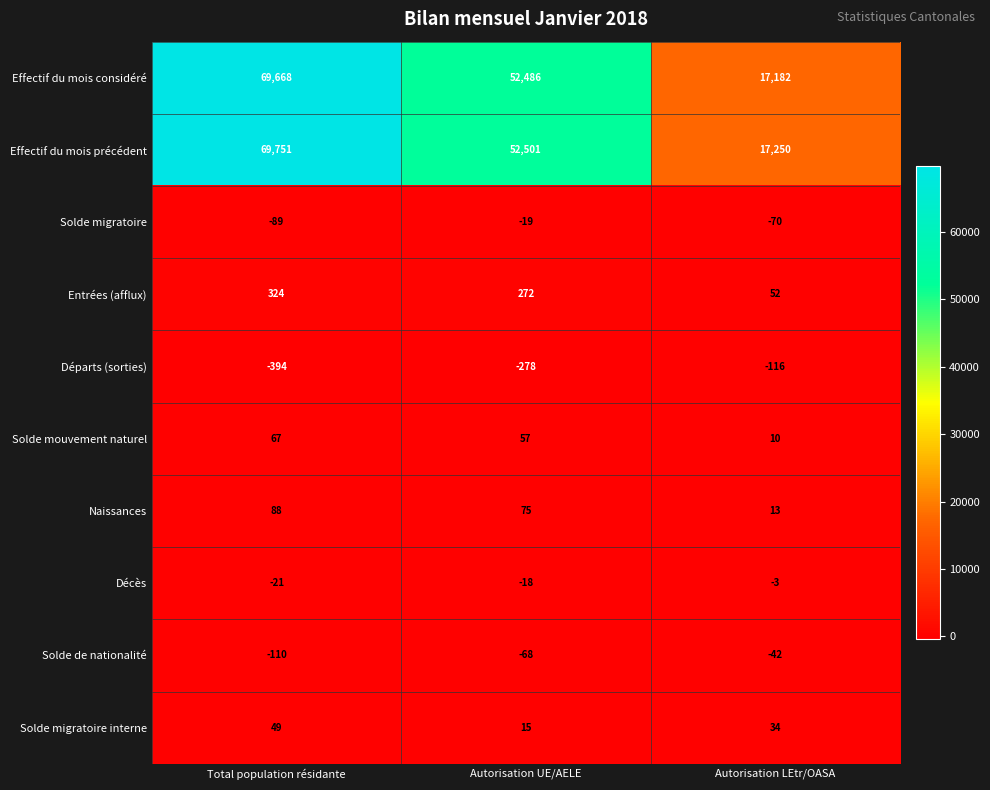

Reading left to right, list all the values displayed in this chart.

Effectif du mois considéré: 69668	52486	17182
Effectif du mois précédent: 69751	52501	17250
Solde migratoire: -89	-19	-70
Entrées (afflux): 324	272	52
Départs (sorties): -394	-278	-116
Solde mouvement naturel: 67	57	10
Naissances: 88	75	13
Décès: -21	-18	-3
Solde de nationalité: -110	-68	-42
Solde migratoire interne: 49	15	34